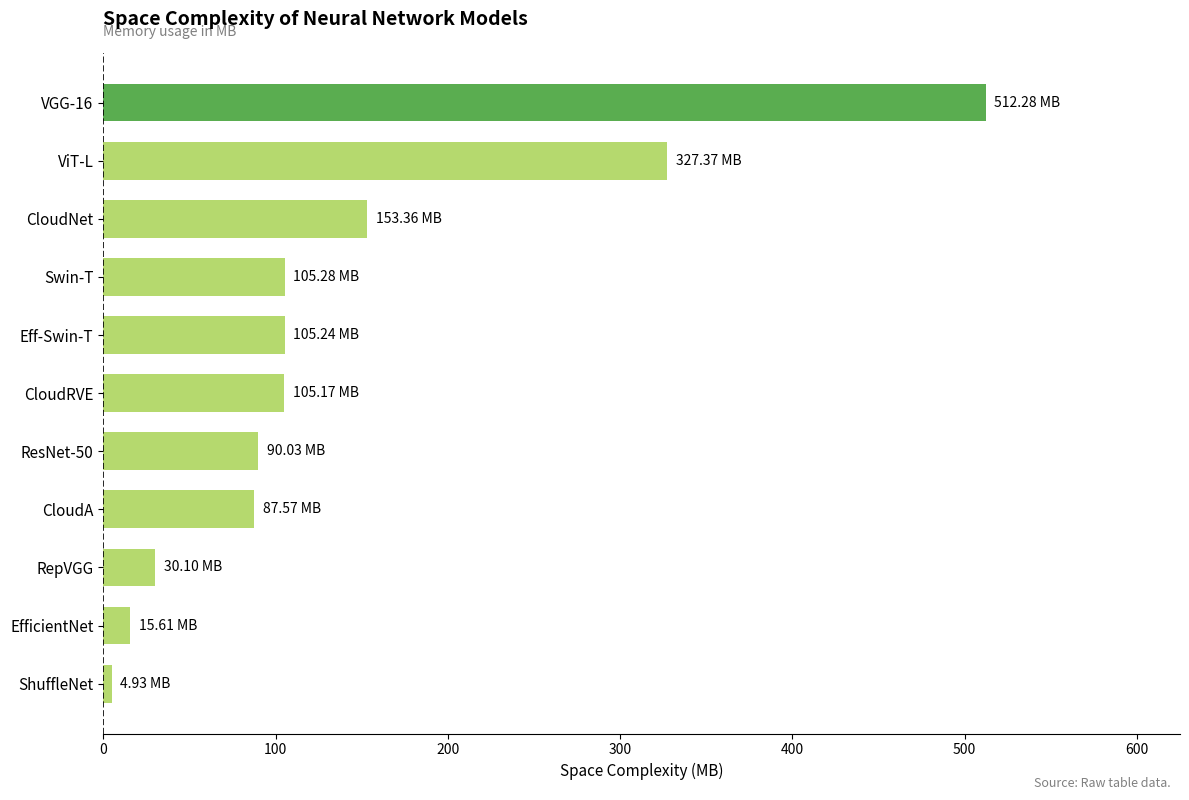

What is the difference between the values at EfficientNet and Eff-Swin-T?

89.6